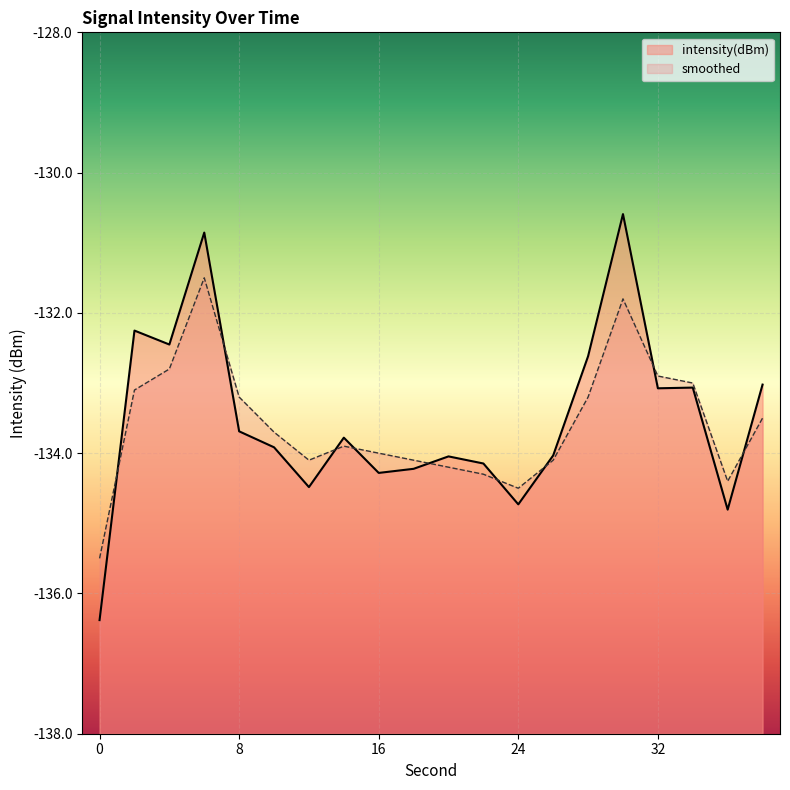

Which series reaches the maximum Y coordinate?

intensity(dBm)